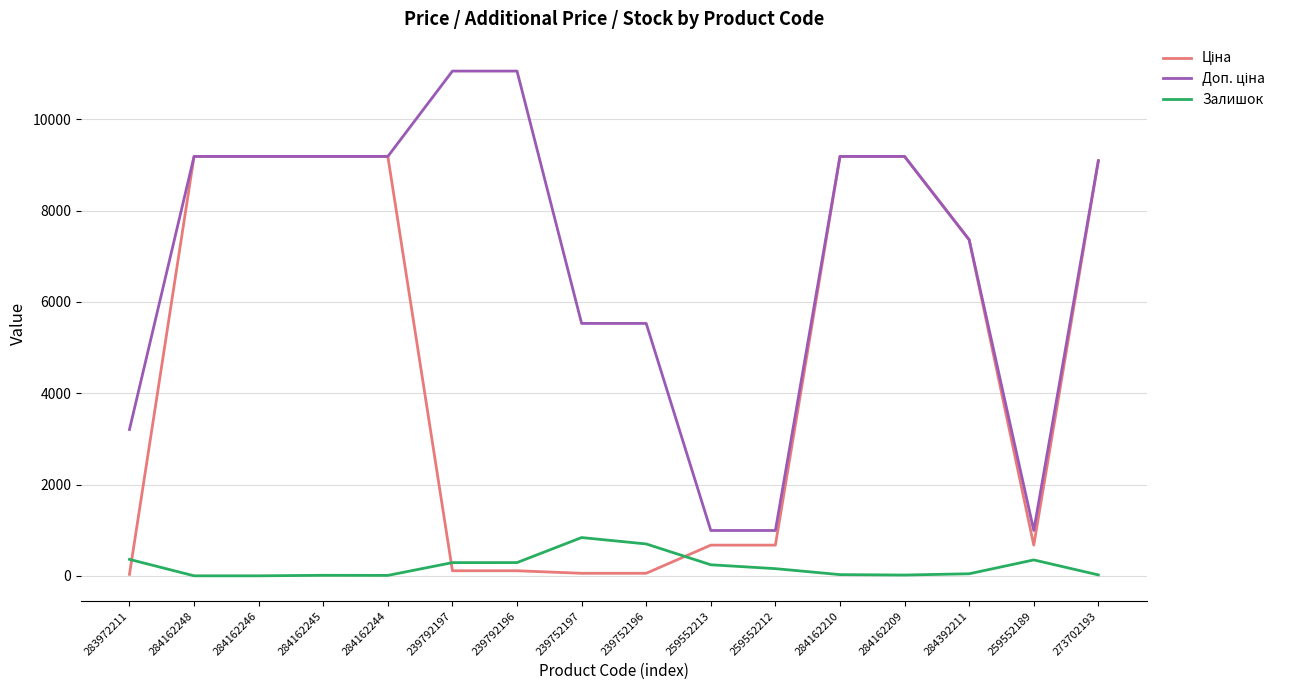

How many lines are shown in the chart?

3